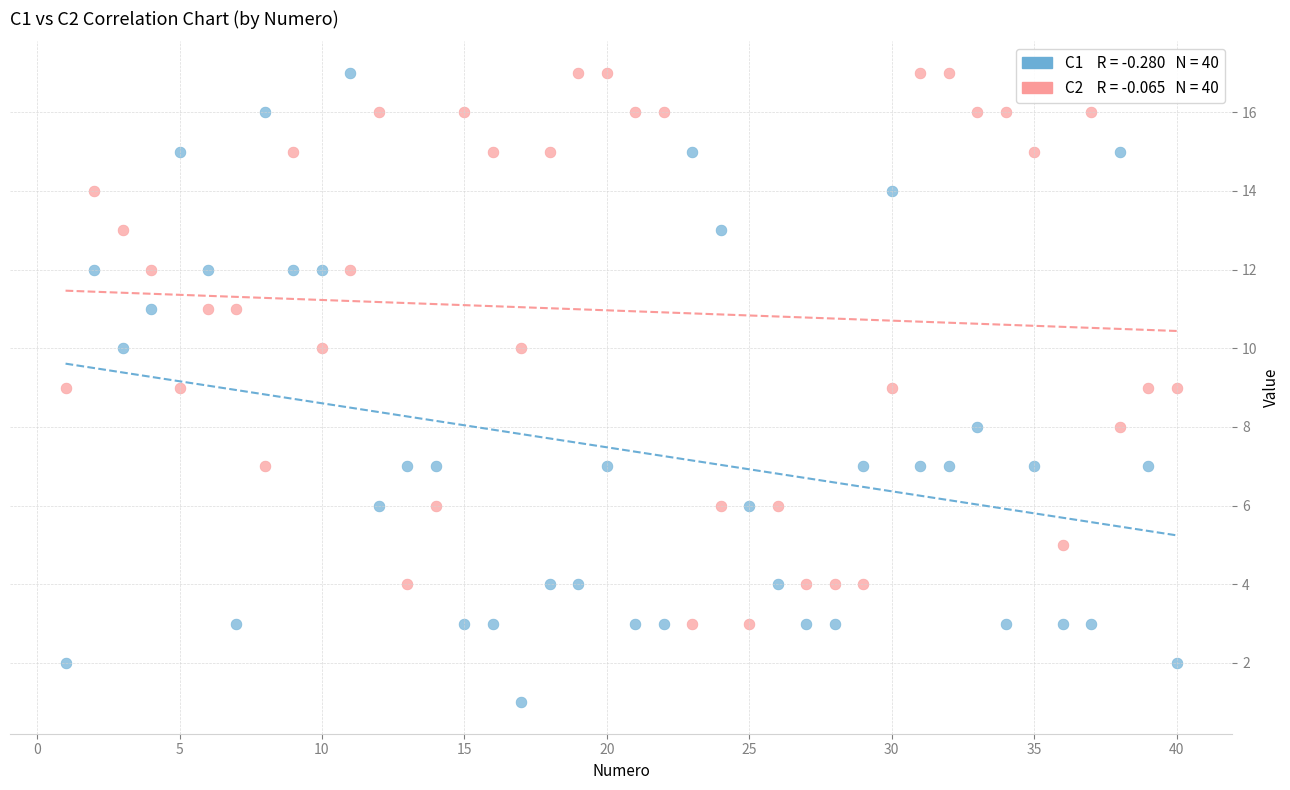

Across all data points, what is the range of Y values (max minus min)?

16